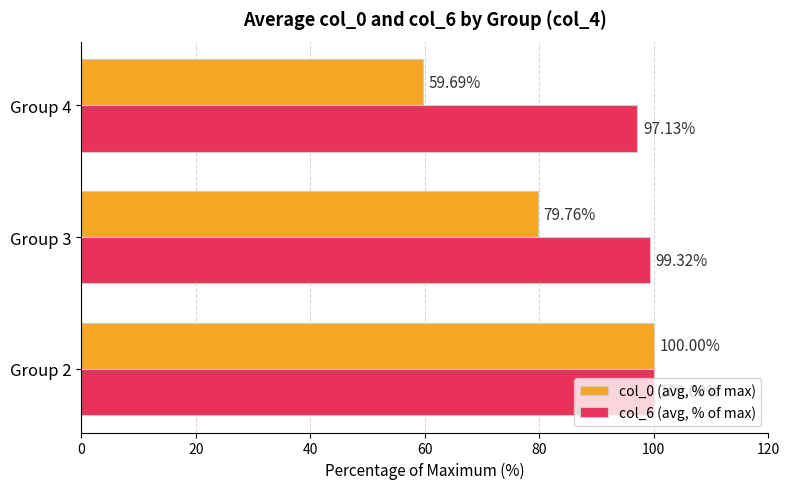

How many values in the col_0 (avg, % of max) series are below 79?

1